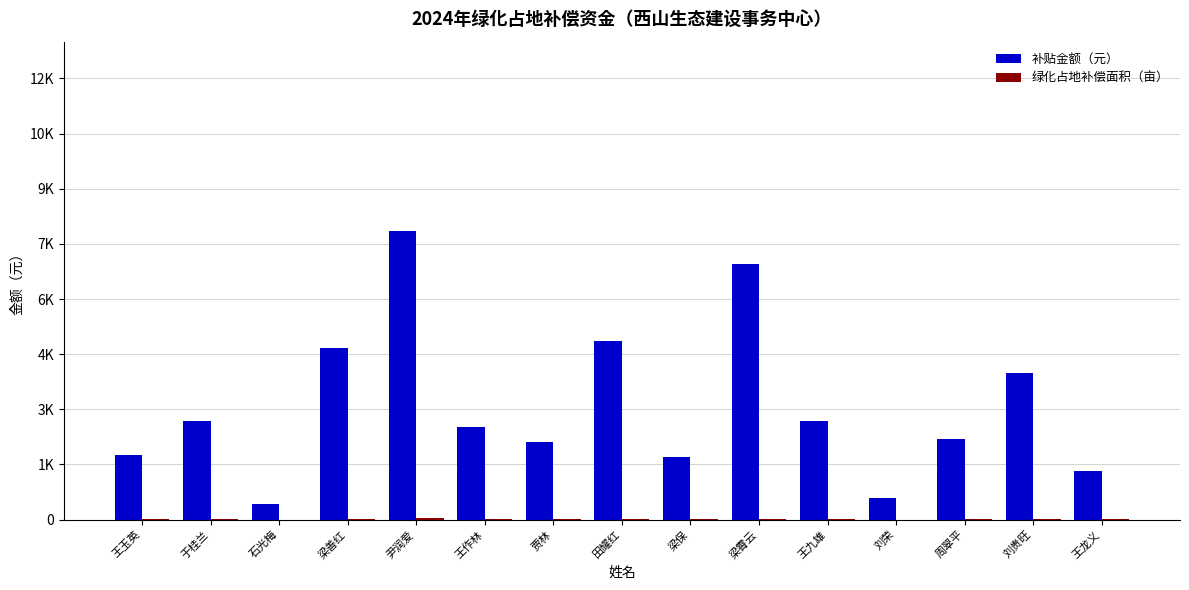

What is the label of the 6th bar from the left?

王作林